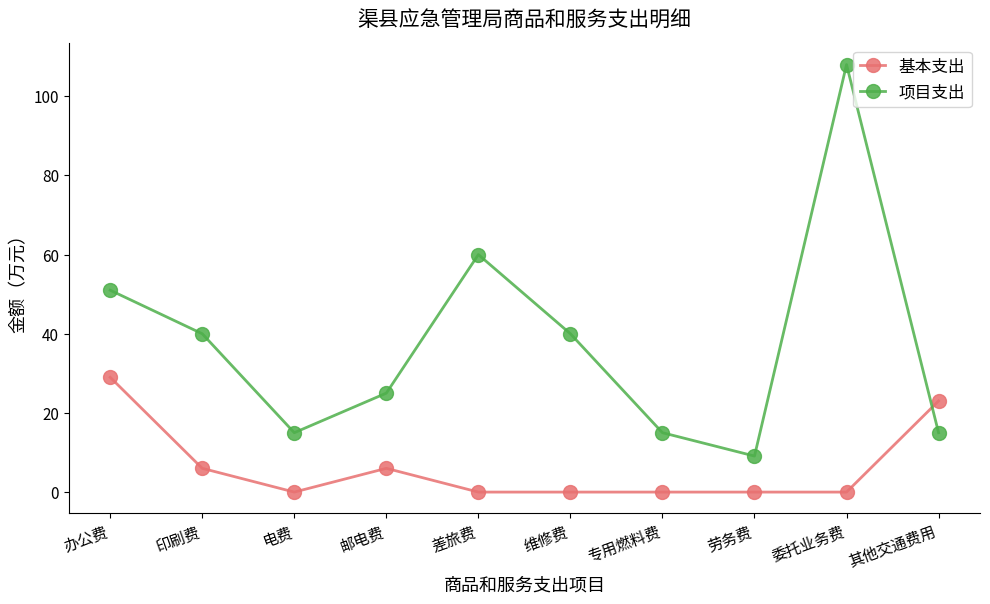

List the series in order of their overall mean, highest first.

项目支出, 基本支出